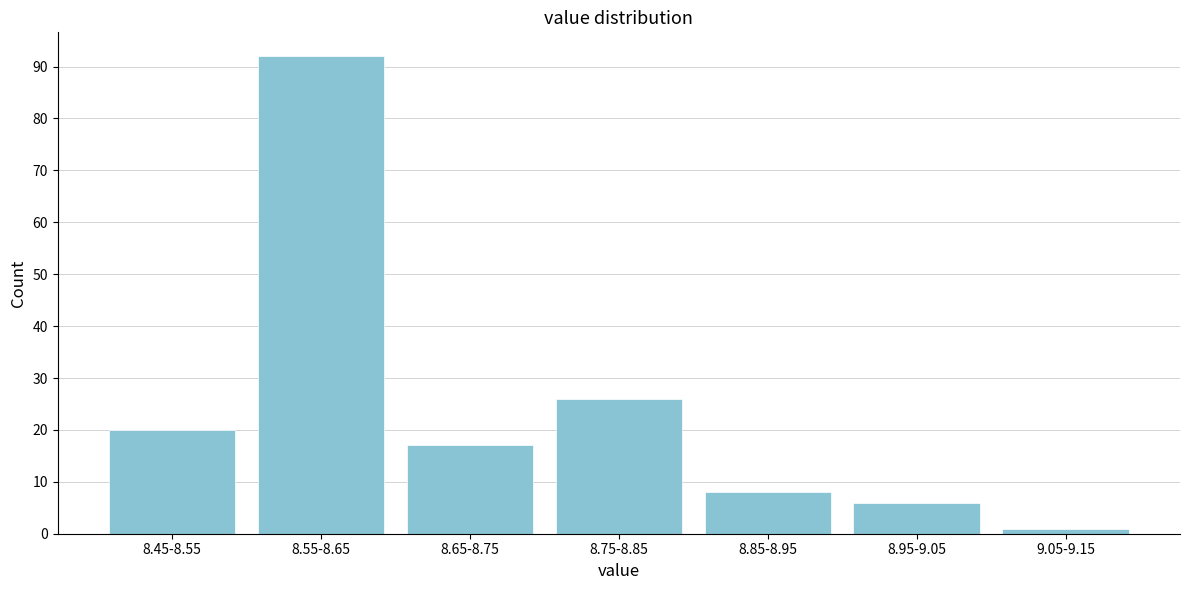

Reading left to right, list all the values displayed in this chart.

20	92	17	26	8	6	1